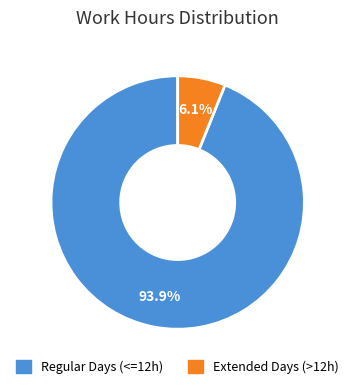

Rank the categories by value from highest to lowest.

Regular Days (<=12h), Extended Days (>12h)